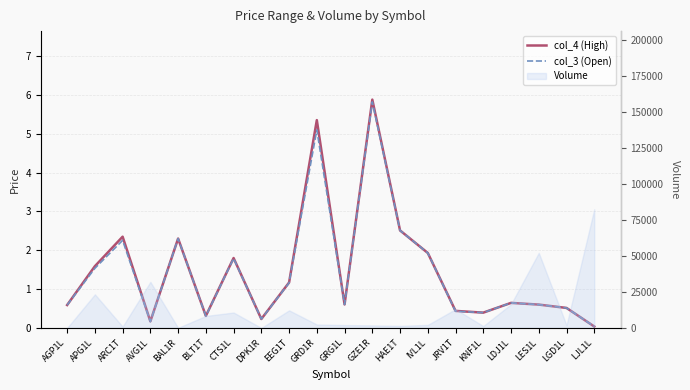

What is the difference between the col_3 (Open) values at LGD1L and BAL1R?

1.8